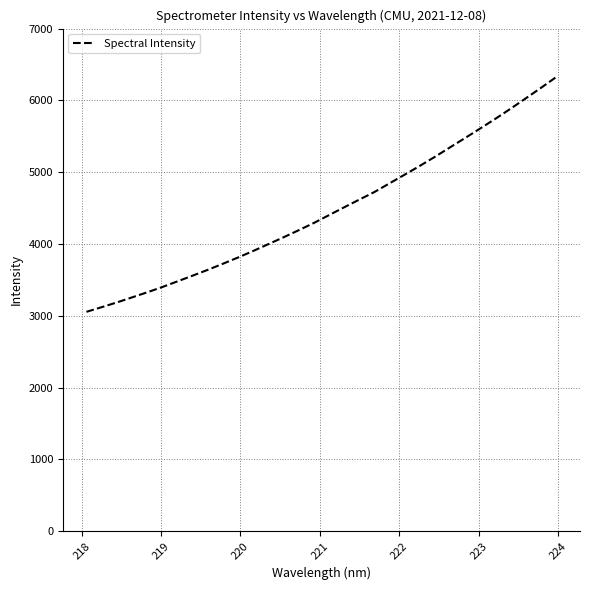

What is the greatest value displayed?

6327.8